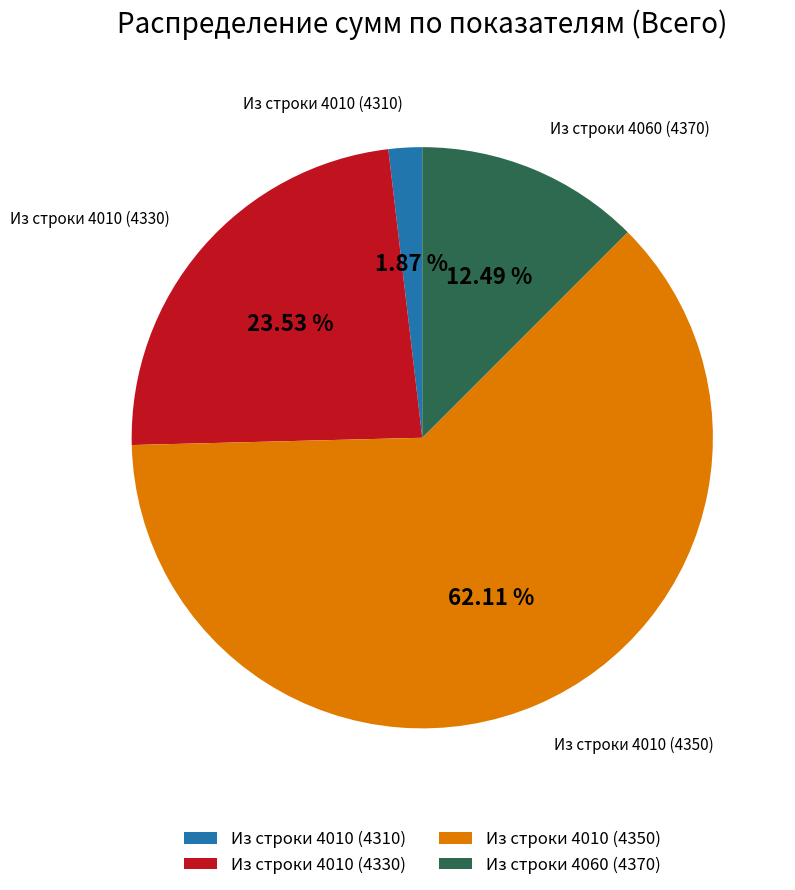

Does any single category account for the majority?

Yes